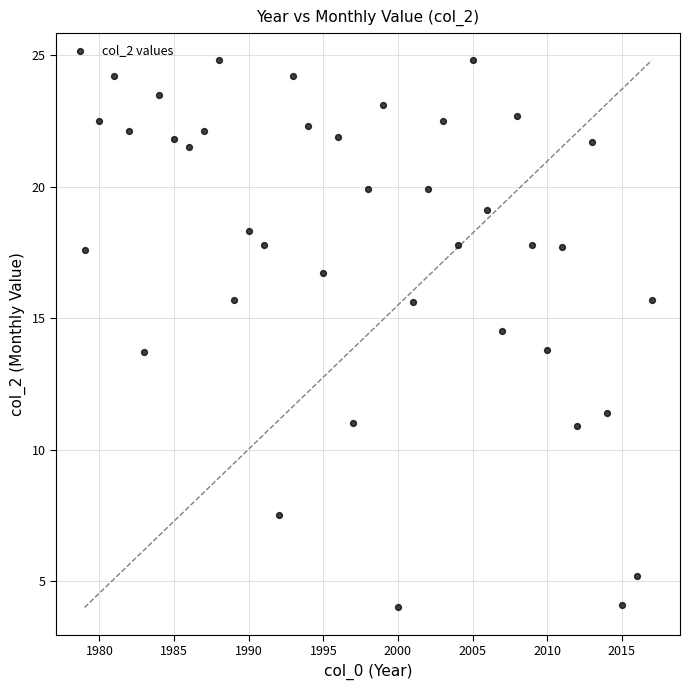

How many points are shown in the scatter plot?

39